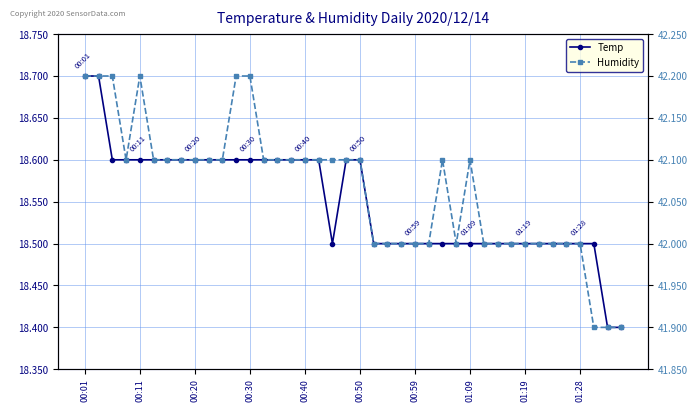

What is the highest value of the Temp series?

18.7